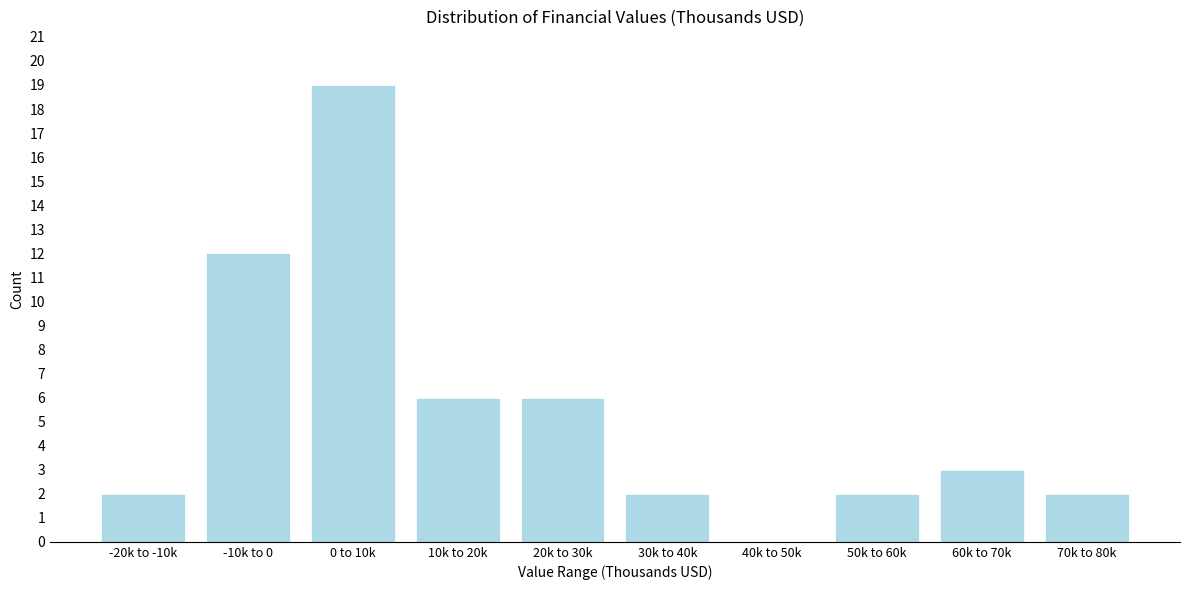

Reading left to right, extract all data points from this chart.

-20k to -10k=2	-10k to 0=12	0 to 10k=19	10k to 20k=6	20k to 30k=6	30k to 40k=2	40k to 50k=0	50k to 60k=2	60k to 70k=3	70k to 80k=2